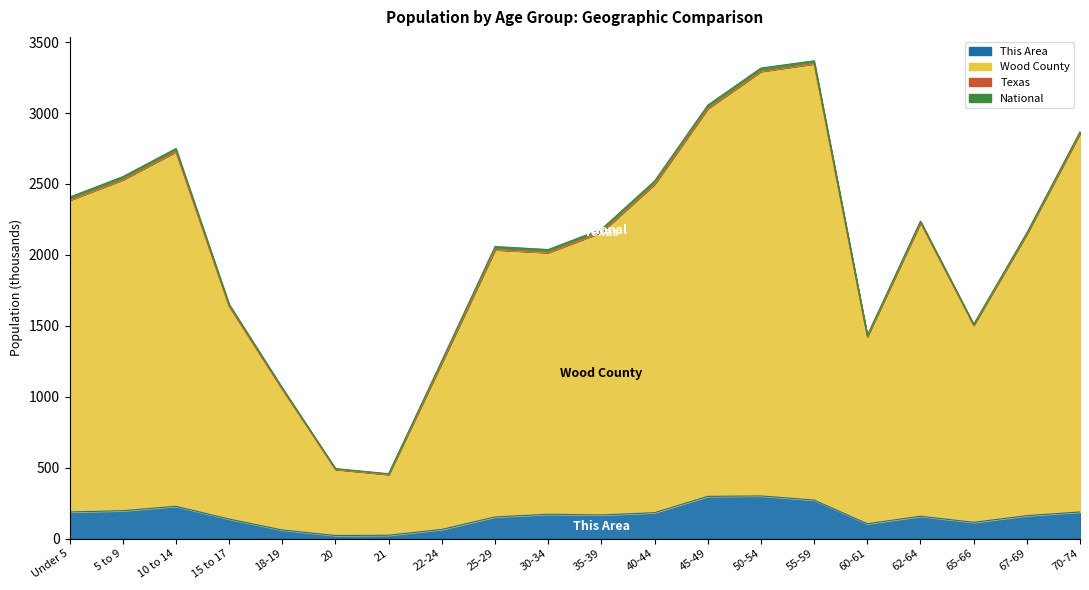

Which series has the largest range (max minus min)?

Wood County